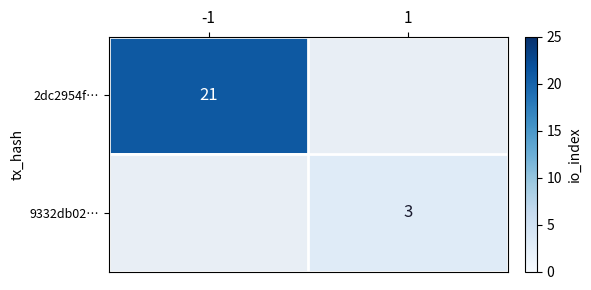

The value of 9332db02… at 1 is 3. True or false?

True